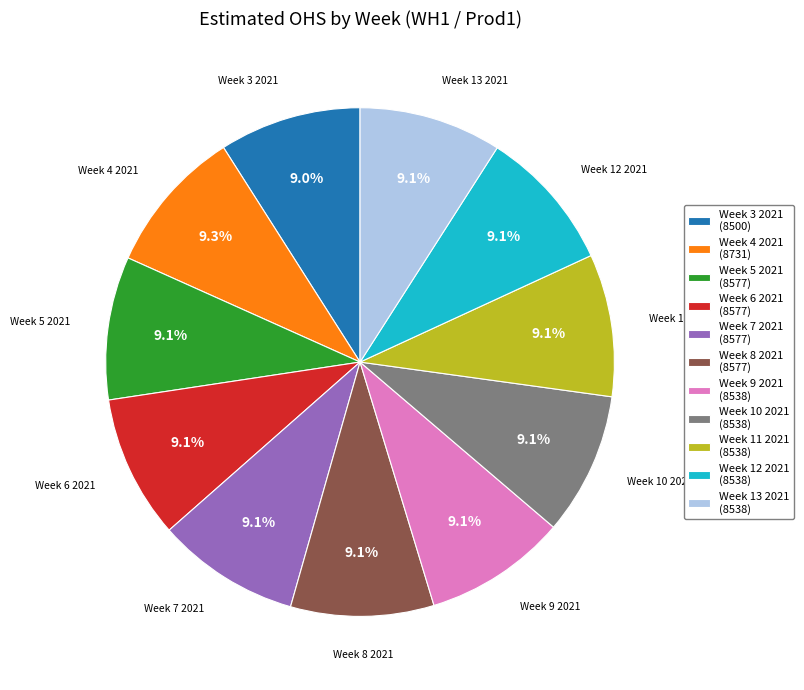

What is the ratio of the value at Week 11 2021 (8538) to the value at Week 7 2021 (8577)?

1.0